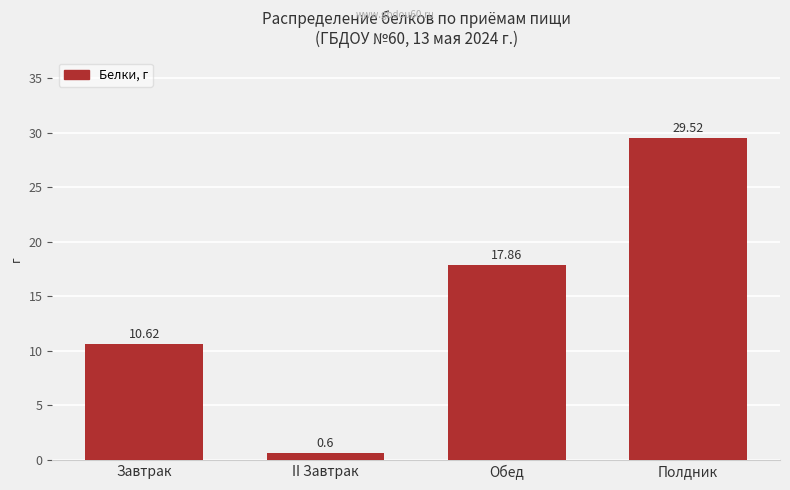

What is the sum of the values at Обед and Завтрак?

28.5